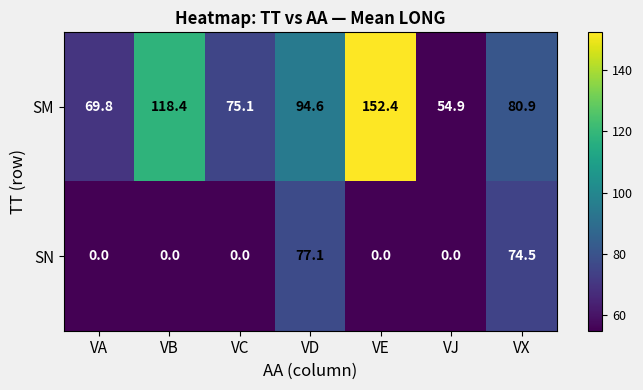

Reading left to right, list all the values displayed in this chart.

SM: VA=69.8	VB=118.4	VC=75.1	VD=94.6	VE=152.4	VJ=54.9	VX=80.9
SN: VA=0.0	VB=0.0	VC=0.0	VD=77.1	VE=0.0	VJ=0.0	VX=74.5